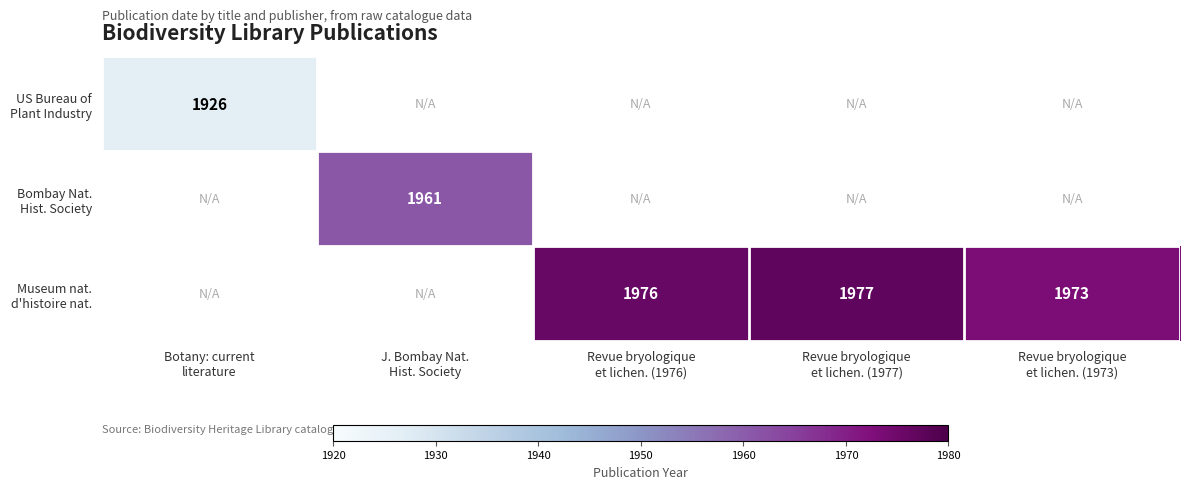

How many categories are shown in the chart?

5